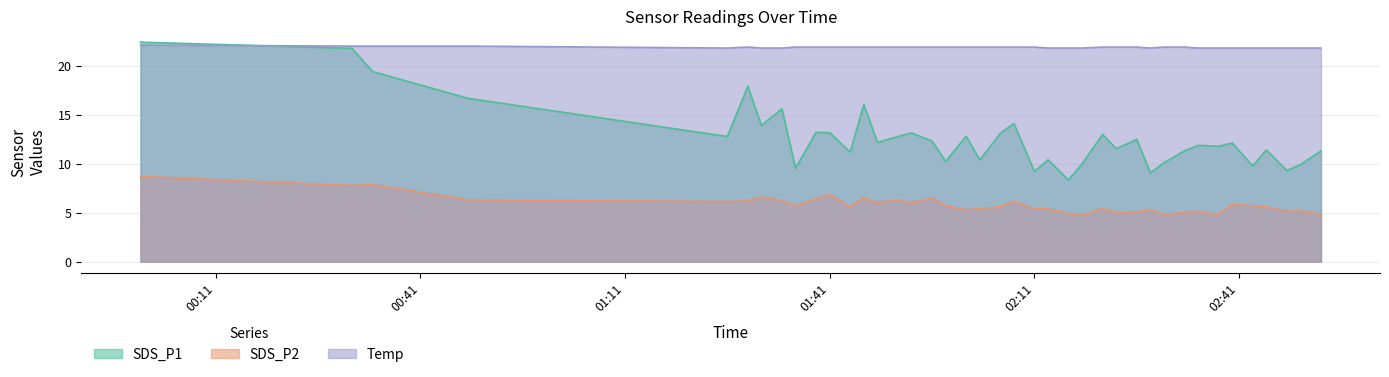

True or false: SDS_P2 has more than 0 points higher than both neighbors.

True